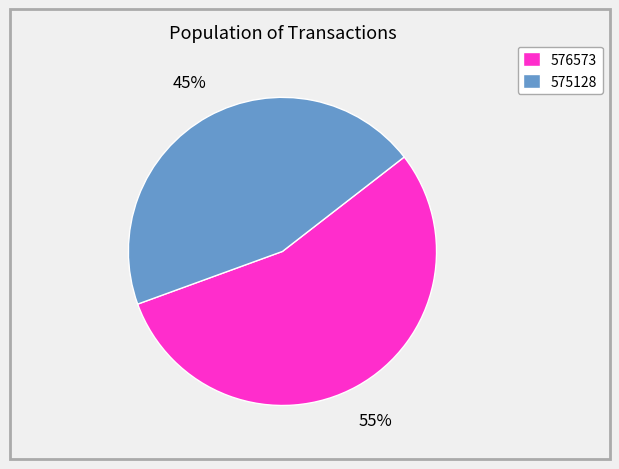

To the nearest percent, what is the difference between the largest and smallest slice percentages?

10%